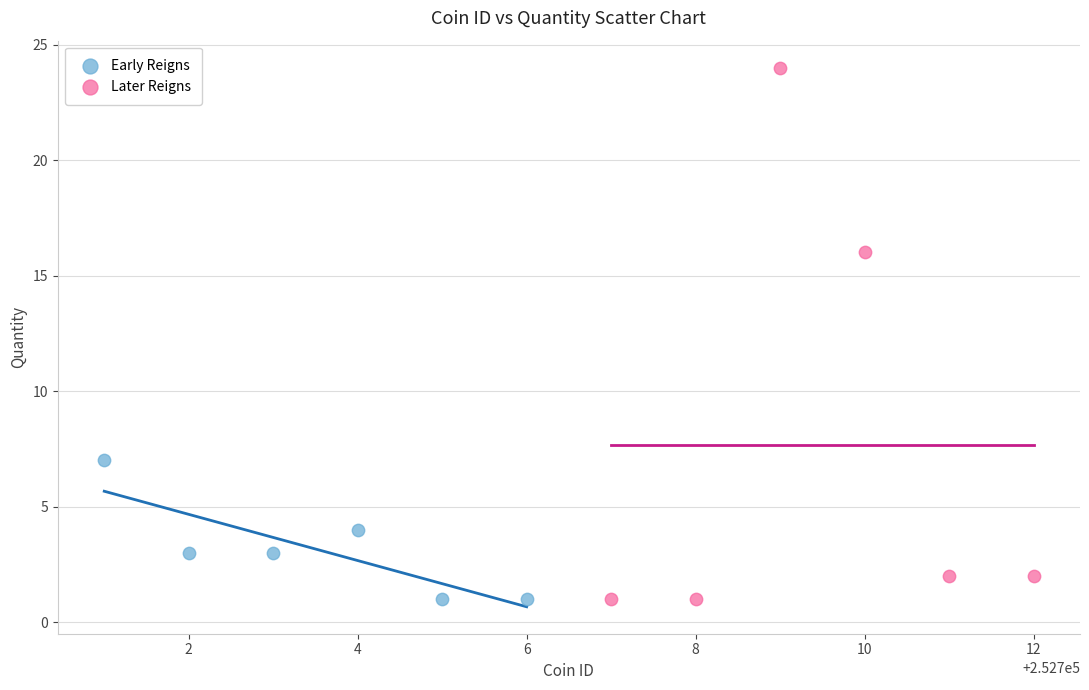

Which series has the largest Y range (max minus min)?

Later Reigns